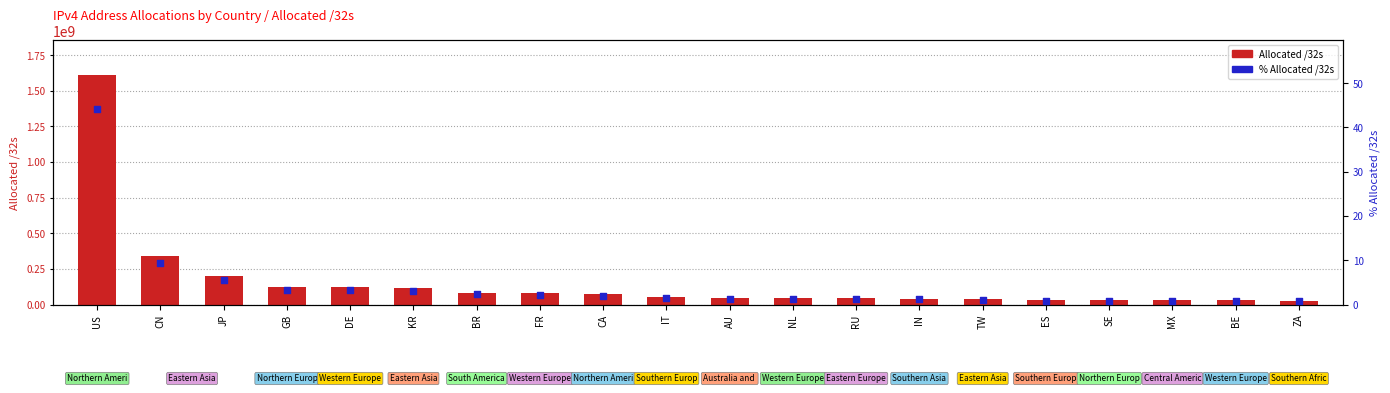

What is the total value across all series at FR?

80465202.2